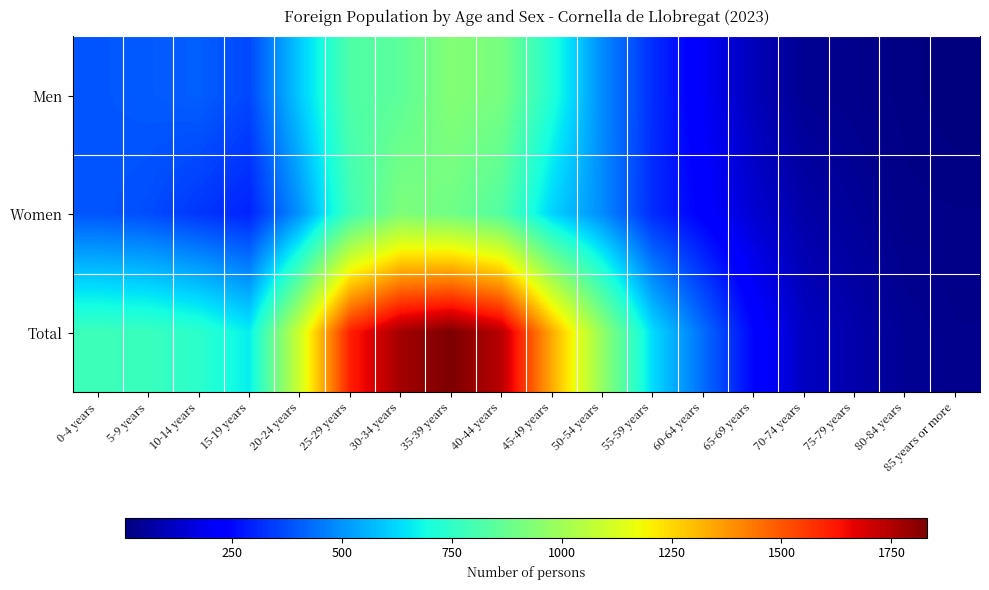

What is the maximum value shown in the chart?

1832